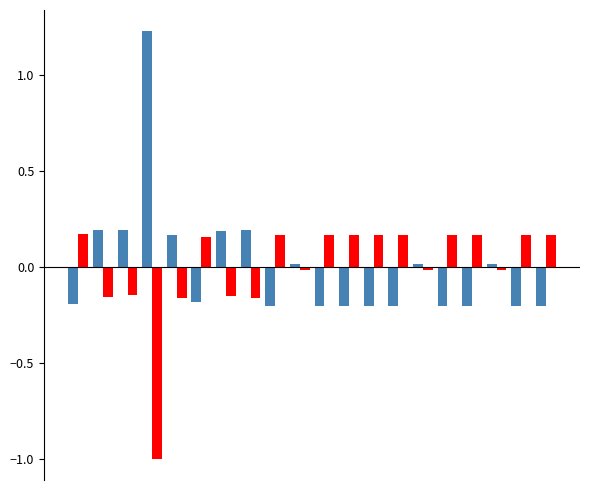

What is the smallest value displayed?

-1.0